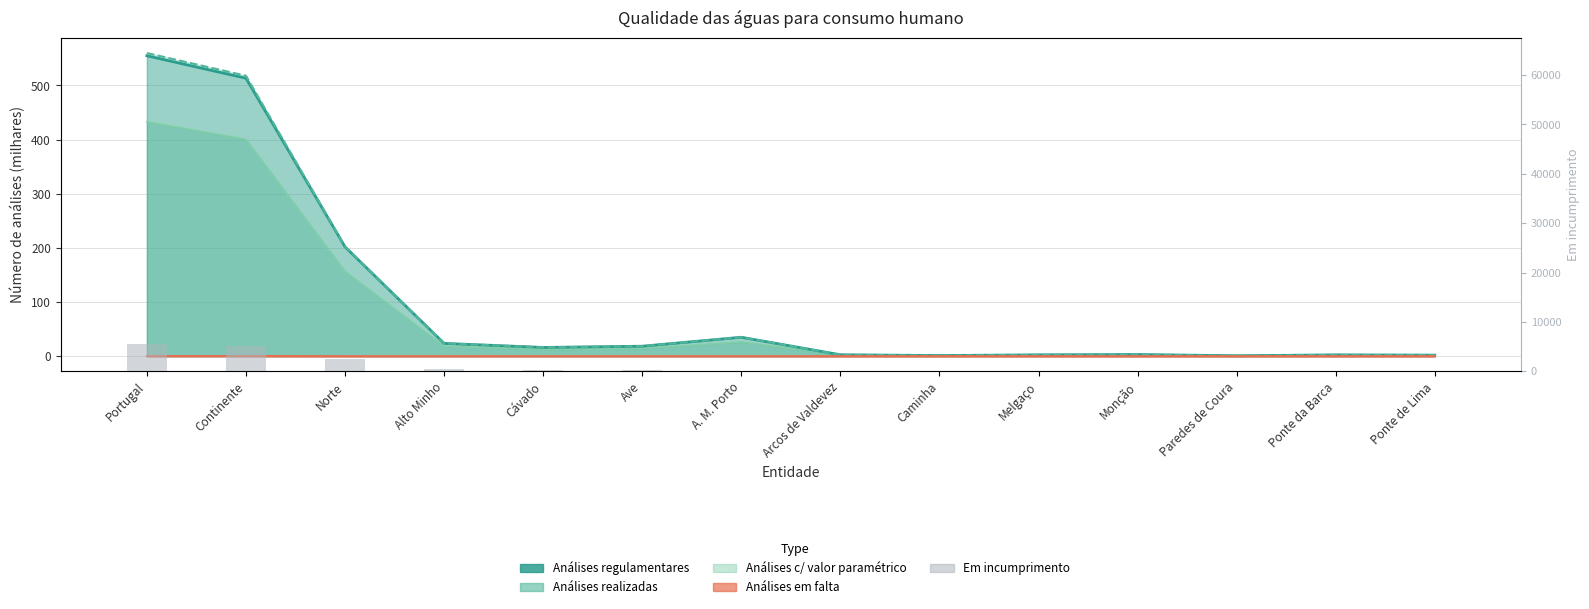

What is the label of the 6th bar from the right?

Caminha